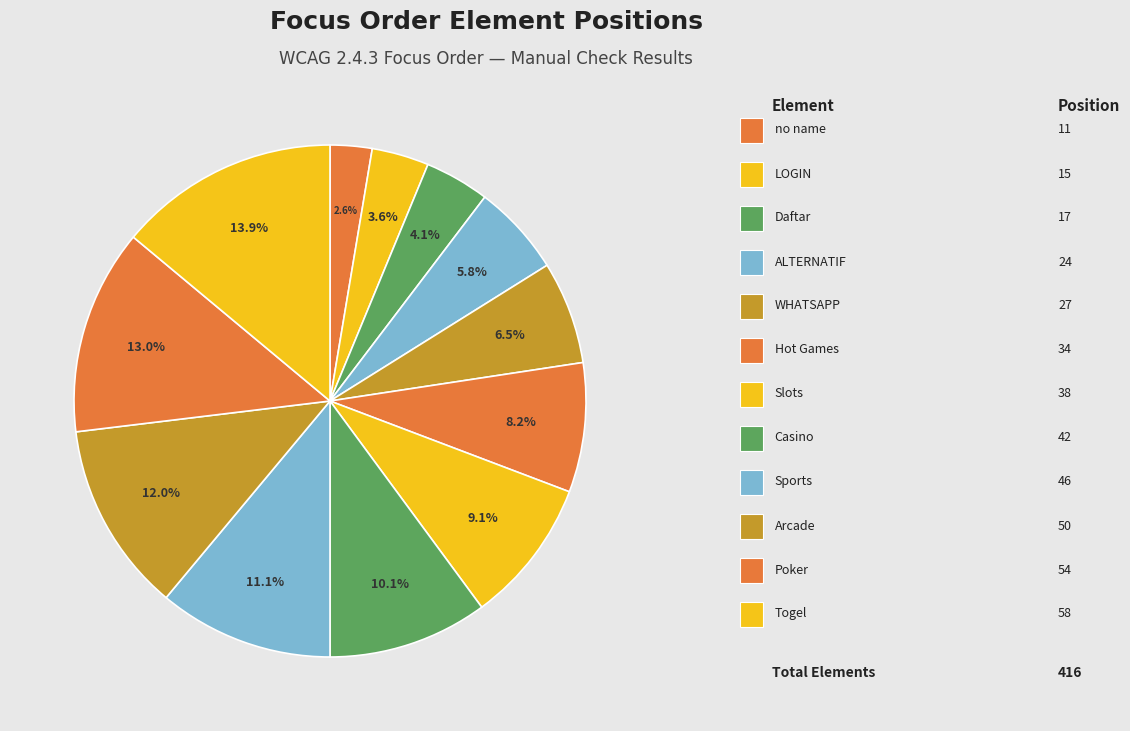

Which category has the biggest portion of the pie?

a: Togel